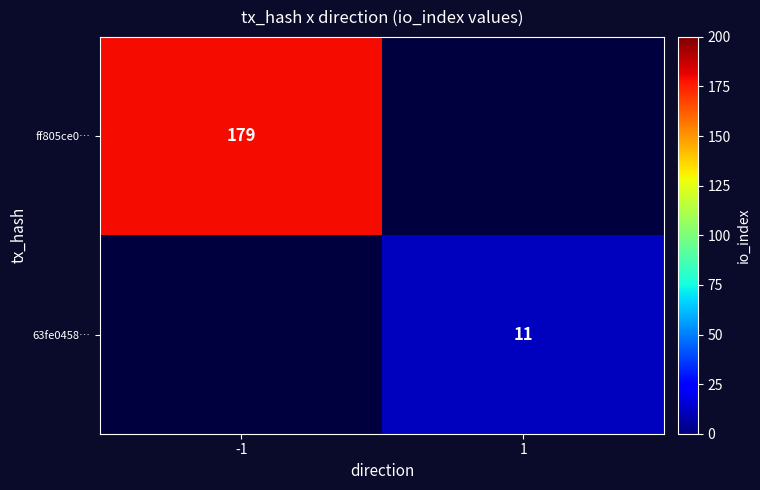

Which category has the highest value across all series?

-1